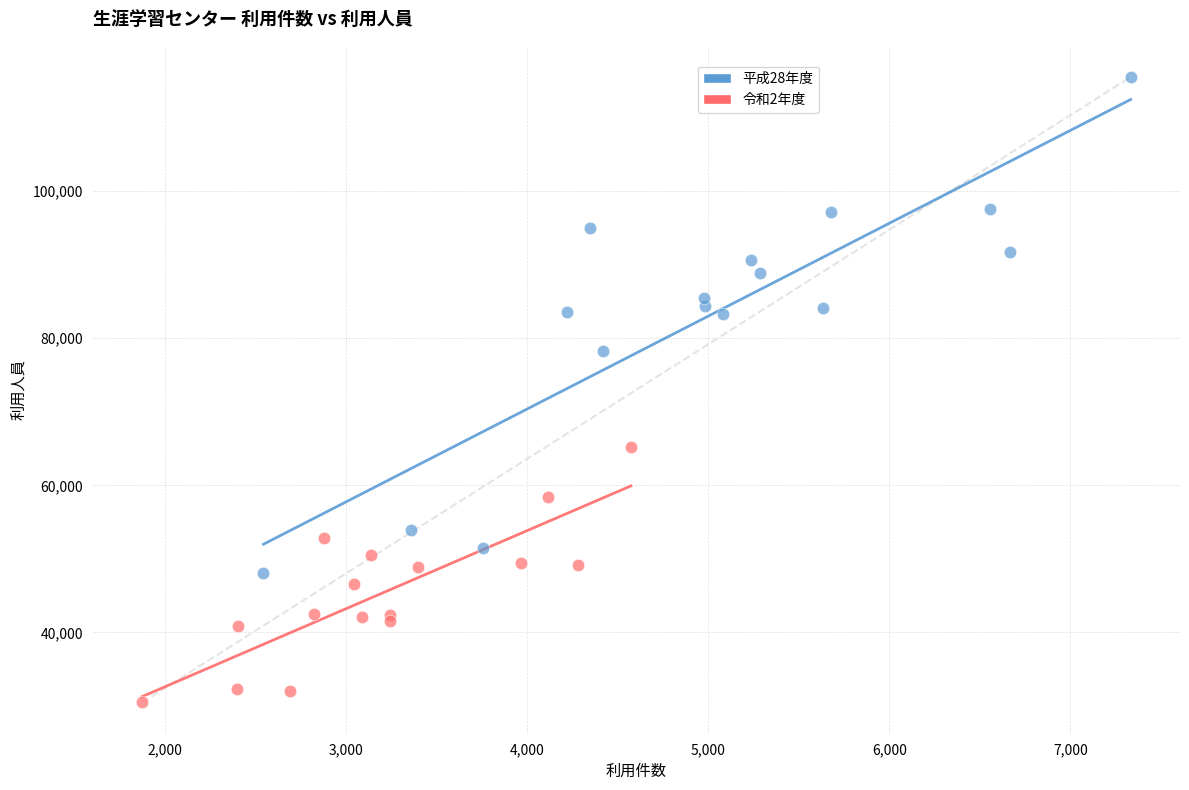

Which series contains the highest Y value?

平成28年度